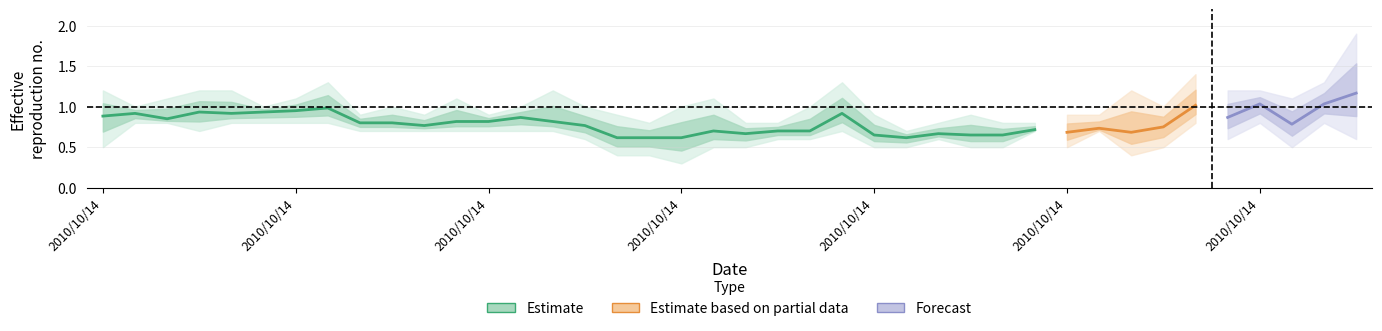

Does the chart have visible grid lines?

Yes